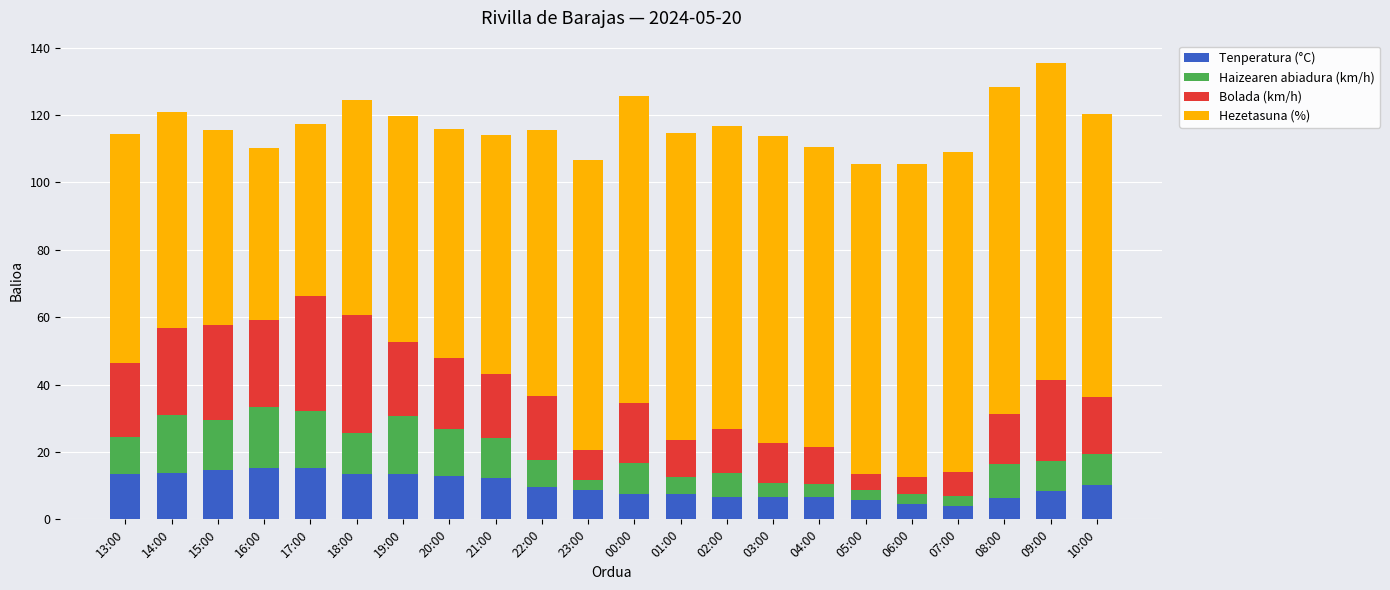

What is the difference between the maximum and minimum values in the Tenperatura (°C) series?

11.3